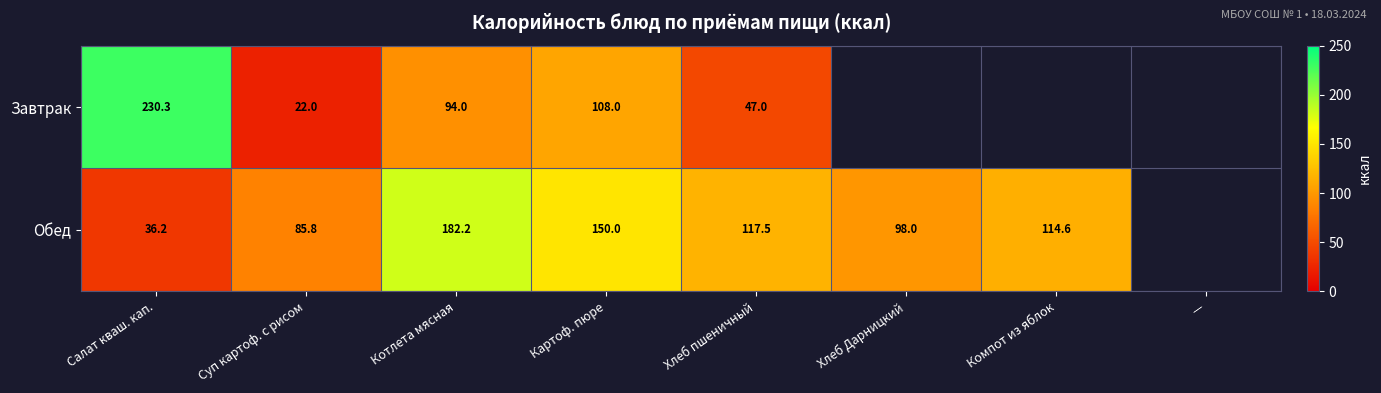

Between Салат кваш. кап. and Суп картоф. с рисом, which series saw the biggest shift?

Завтрак